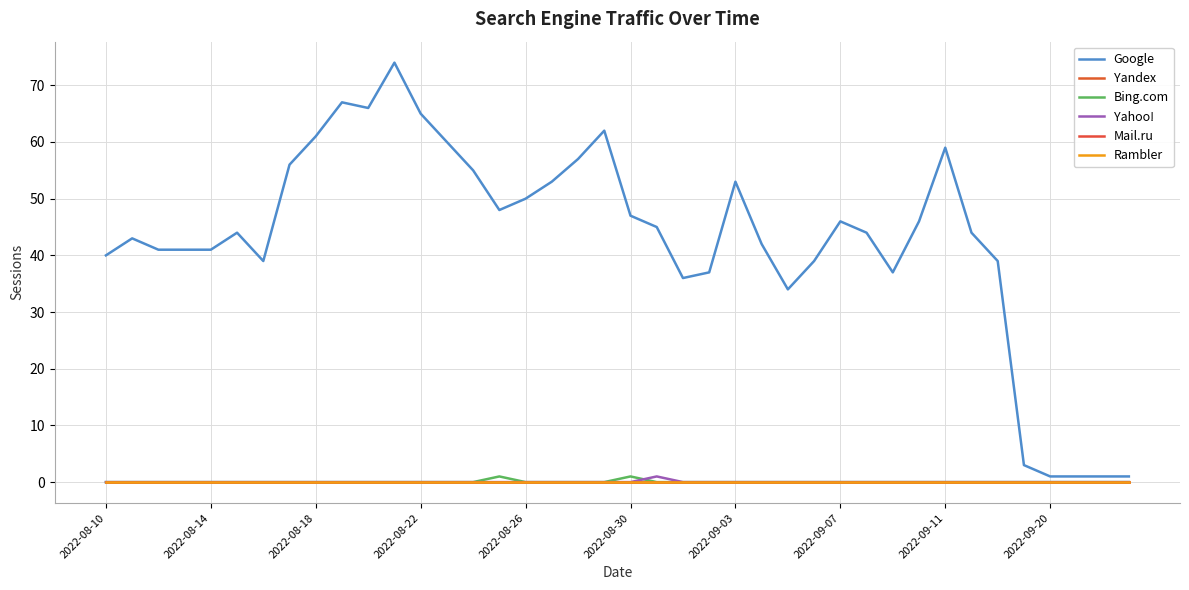

Does the chart have visible grid lines?

Yes